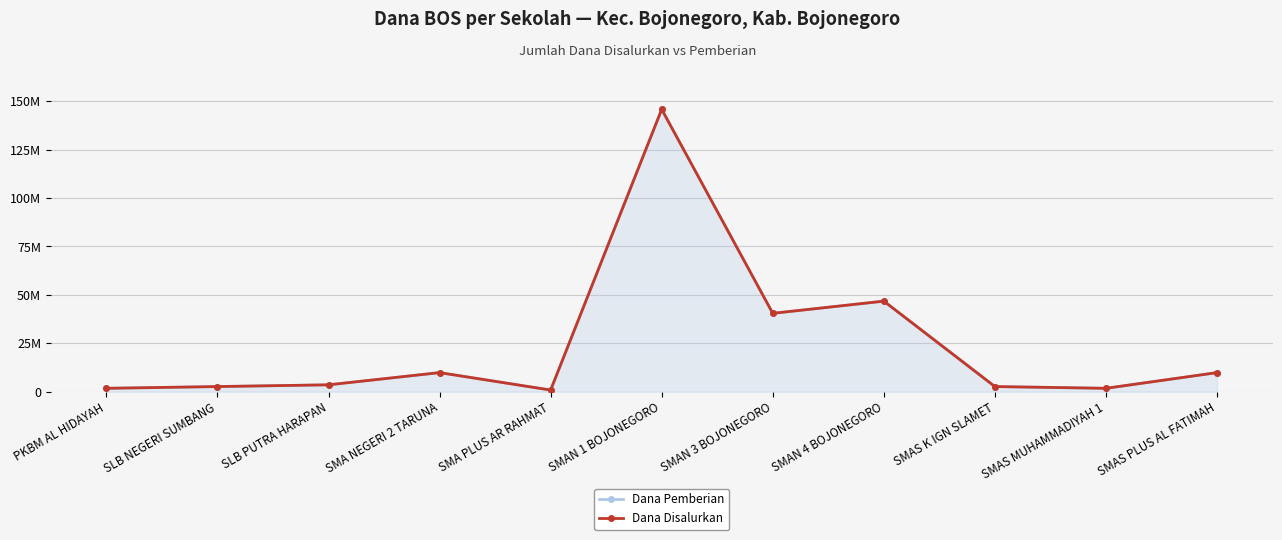

How many data points does each series have?

11